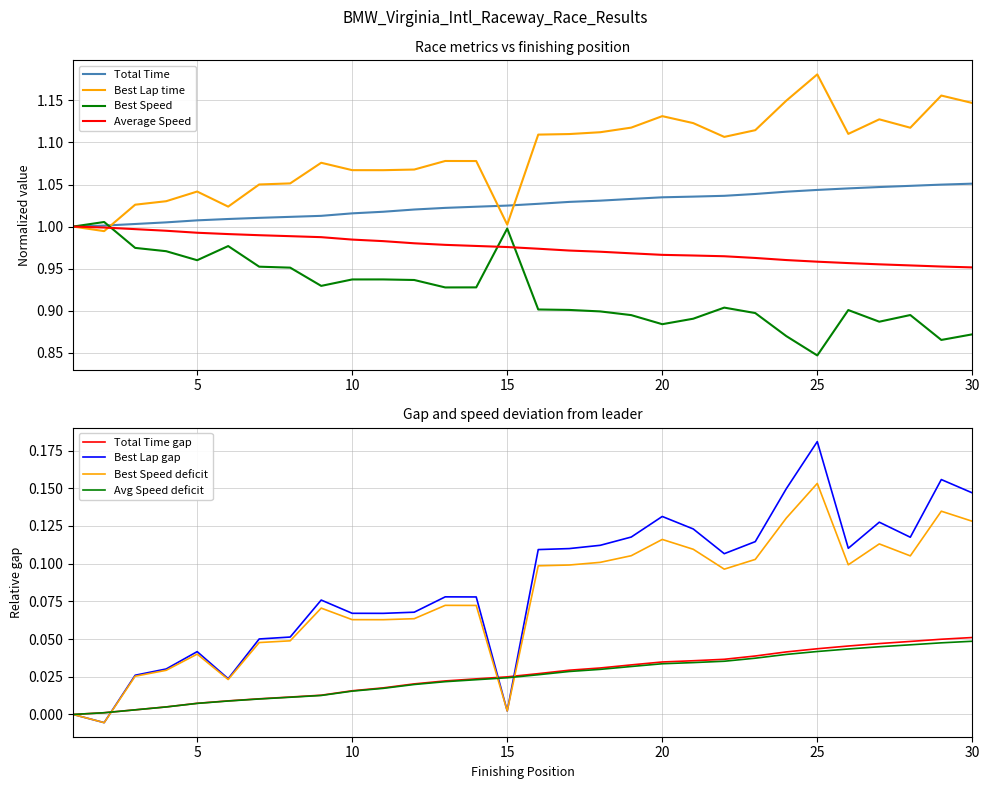

What is the difference between the highest and lowest values at 5?

0.1